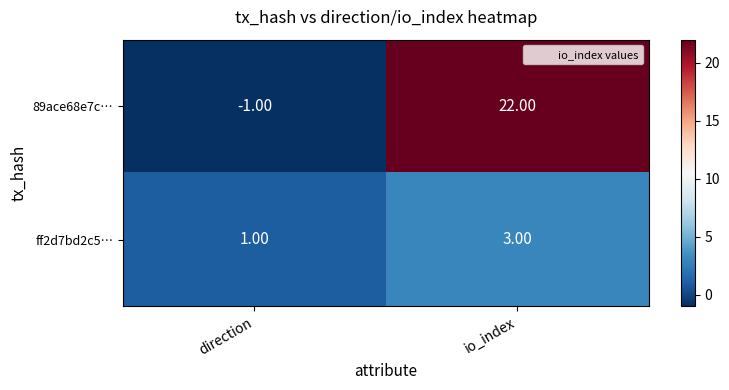

Rank the series by their average value, from lowest to highest.

ff2d7bd2c5…, 89ace68e7c…